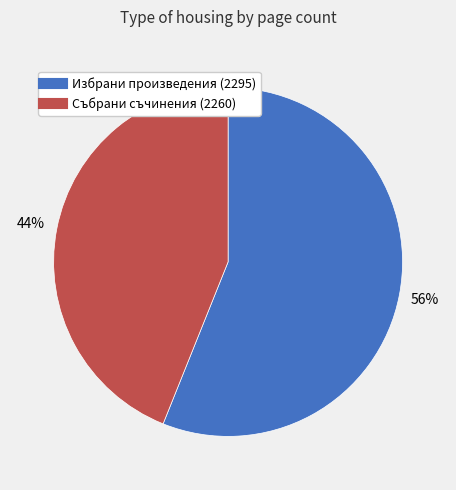

Count the number of slices in the pie.

2